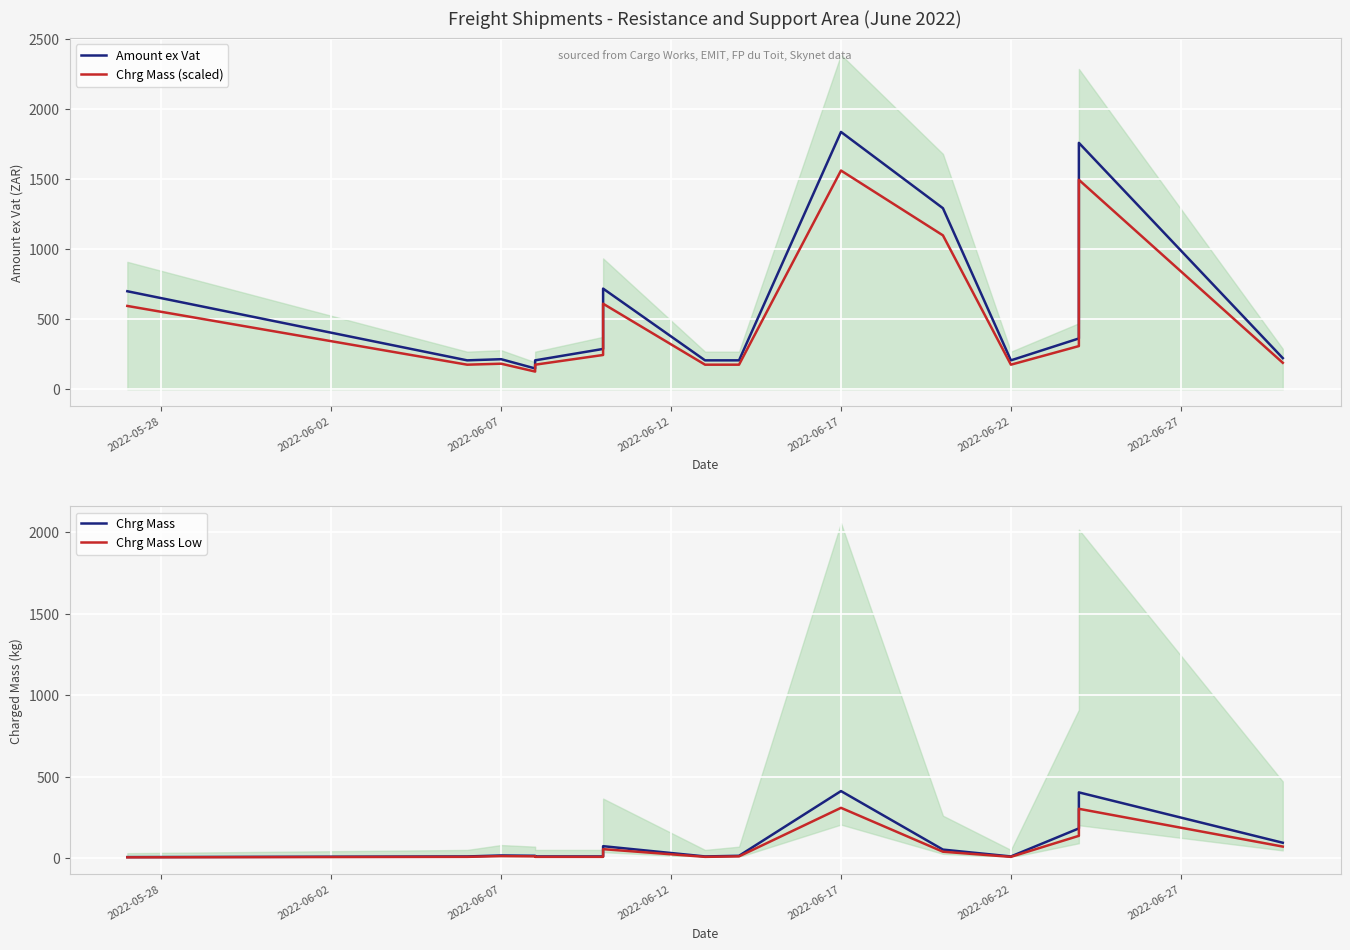

At how many categories does at least one series exceed 1166?

3